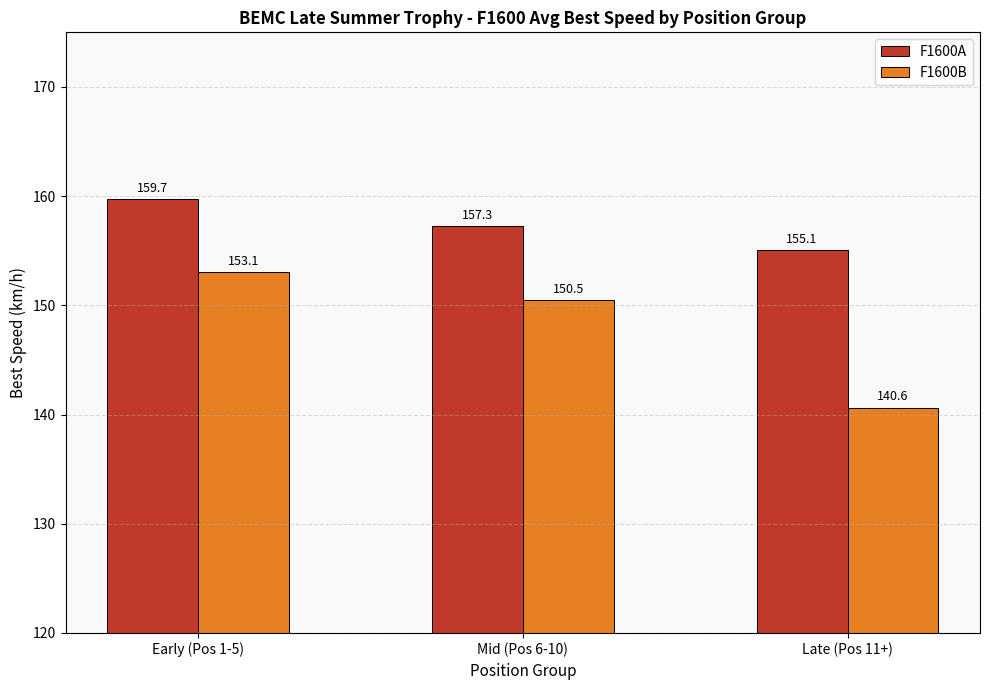

Reading left to right, extract all data points from this chart.

F1600A: 159.7	157.3	155.1
F1600B: 153.1	150.5	140.6